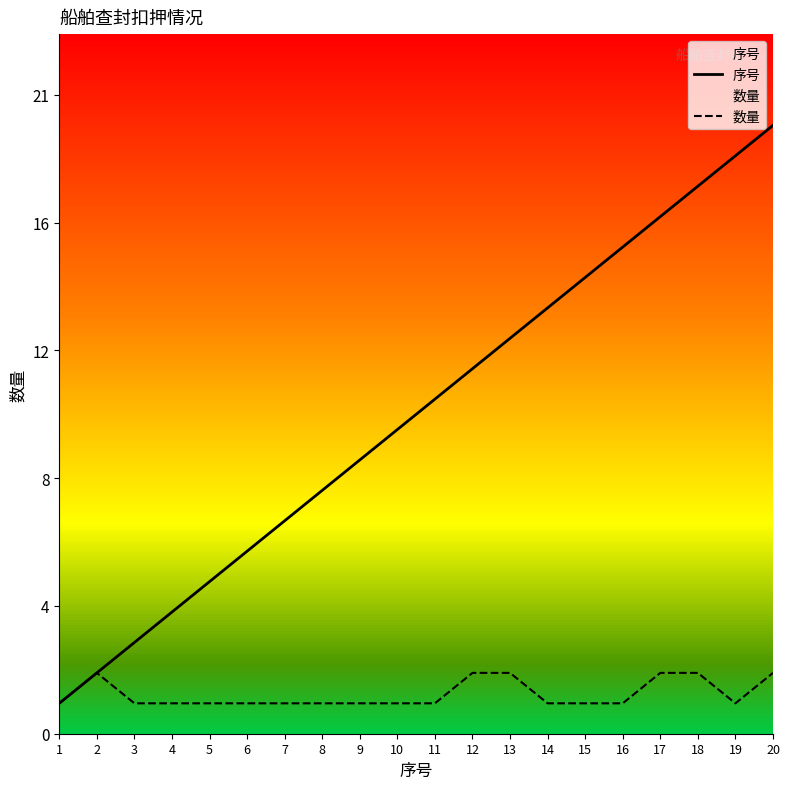

Reading left to right, list all the values displayed in this chart.

序号: 1=1	2=2	3=3	4=4	5=5	6=6	7=7	8=8	9=9	10=10	11=11	12=12	13=13	14=14	15=15	16=16	17=17	18=18	19=19	20=20
数量: 1=1	2=2	3=1	4=1	5=1	6=1	7=1	8=1	9=1	10=1	11=1	12=2	13=2	14=1	15=1	16=1	17=2	18=2	19=1	20=2